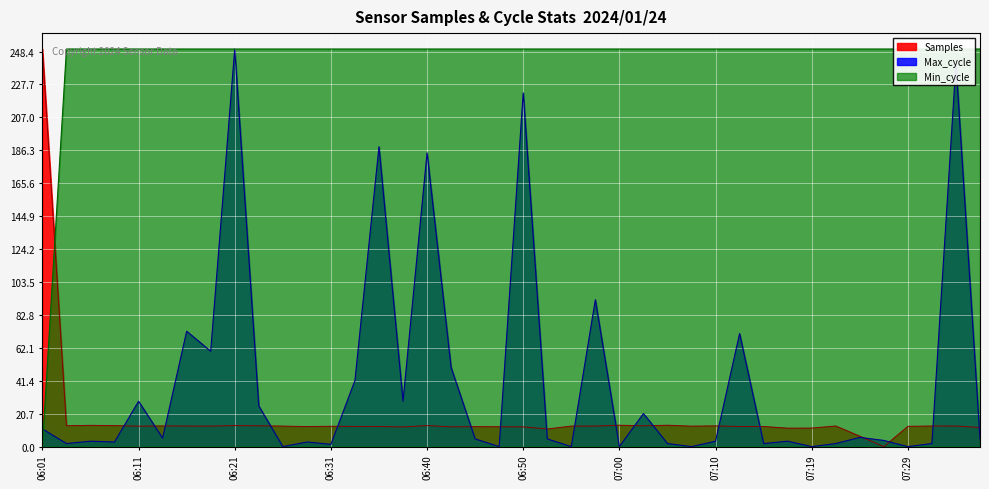

Which category has the highest value across all series?

06:01